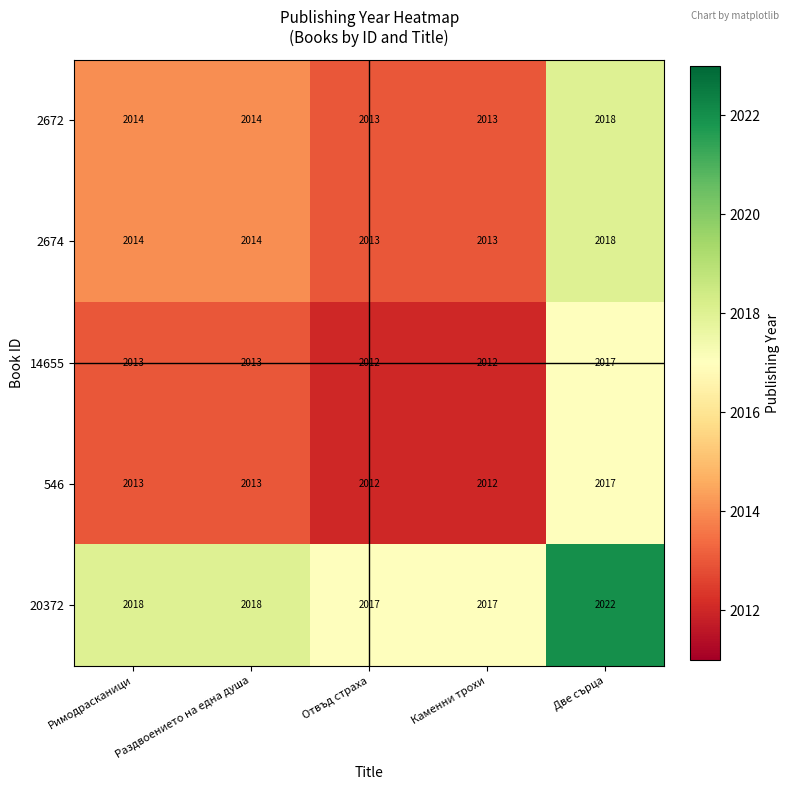

The value of 546 at Римодрасканици is 2013. True or false?

True